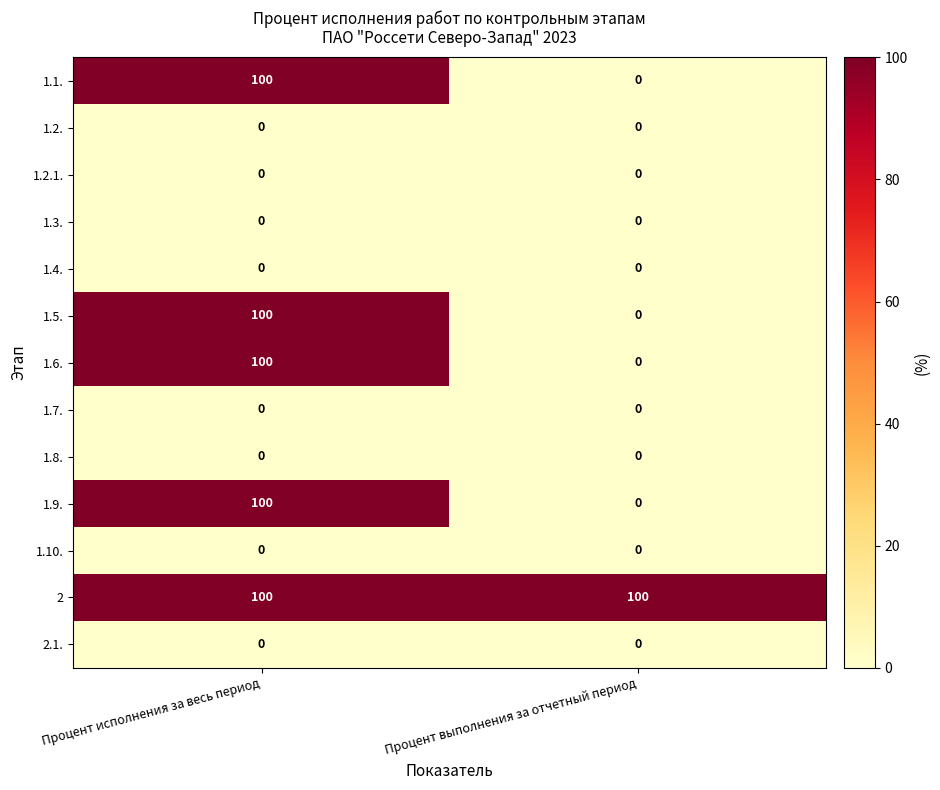

What is the difference between the highest and lowest values at Процент исполнения за весь период?

100